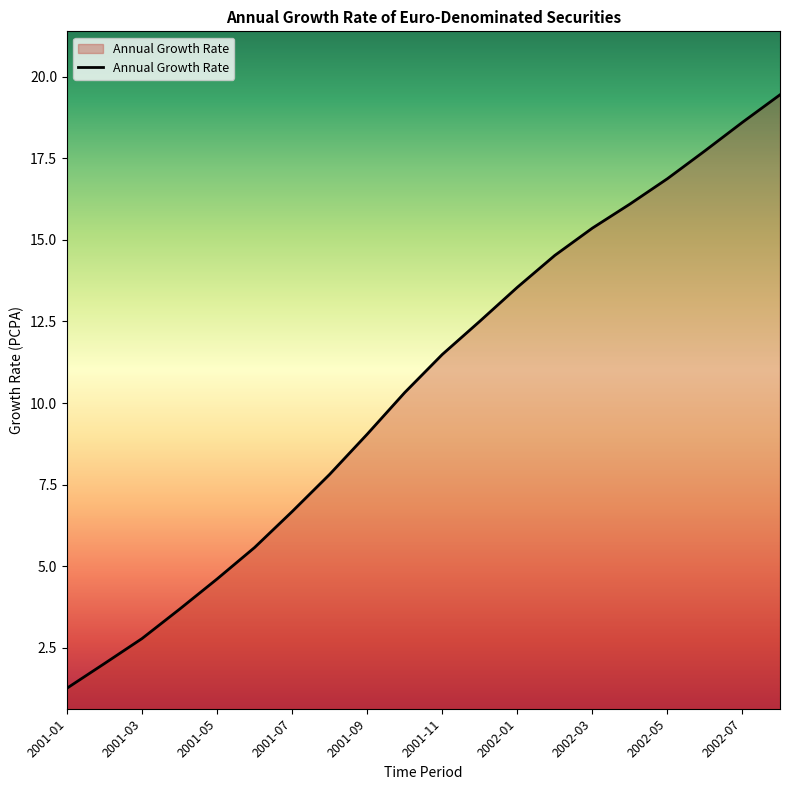

What is the smallest value displayed?

1.3